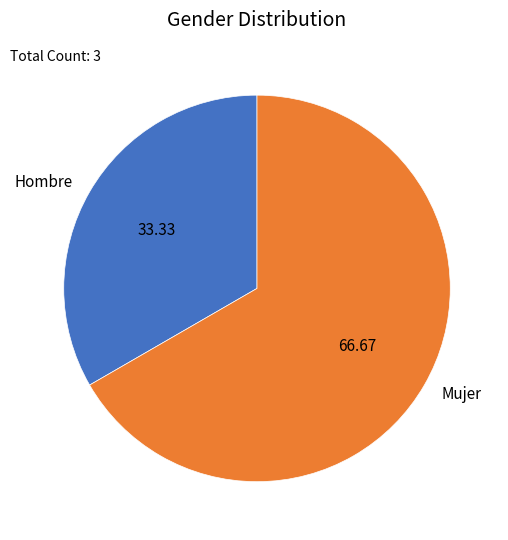

Which has a higher value, Mujer or Hombre?

Mujer